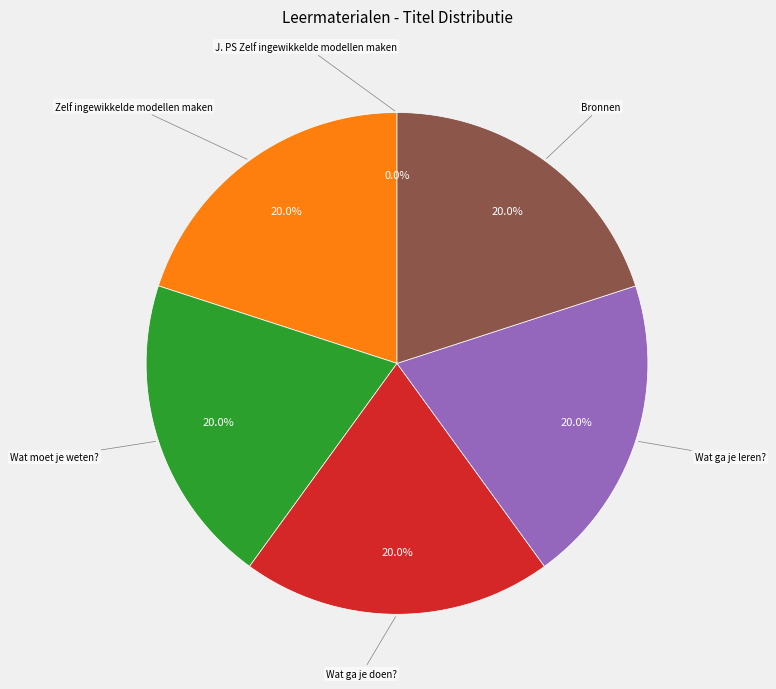

Does Wat ga je leren? account for over 50% of the chart?

No